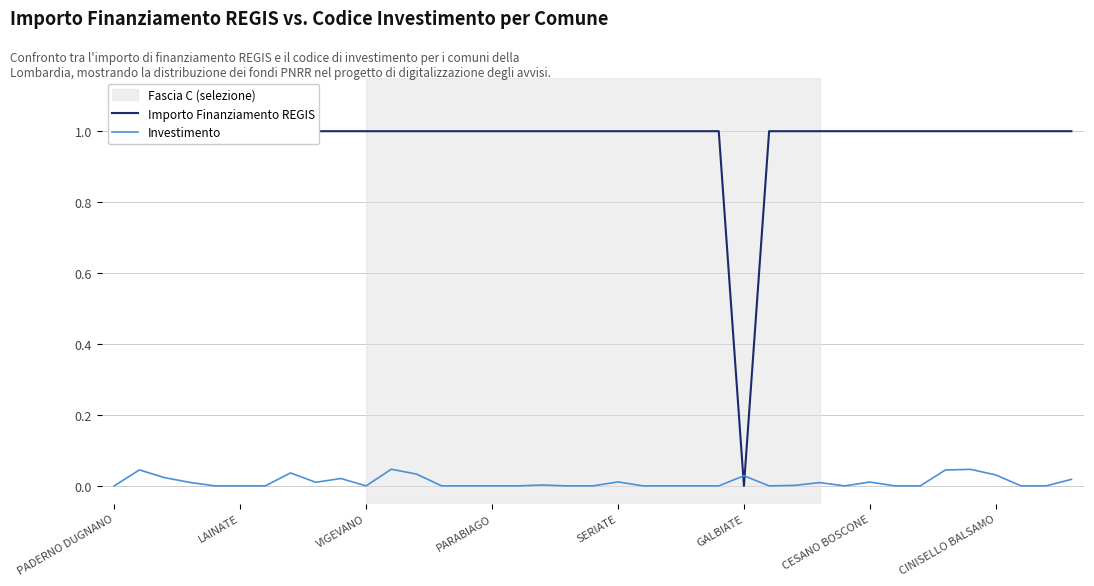

Rank the categories by Importo Finanziamento REGIS value from lowest to highest.

25, PADERNO DUGNANO, LAINATE, VIGEVANO, PARABIAGO, SERIATE, GALBIATE, CESANO BOSCONE, CINISELLO BALSAMO, 8, 9, 10, 11, 12, 13, 14, 15, 16, 17, 18, 19, 20, 21, 22, 23, 24, 26, 27, 28, 29, 30, 31, 32, 33, 34, 35, 36, 37, 38